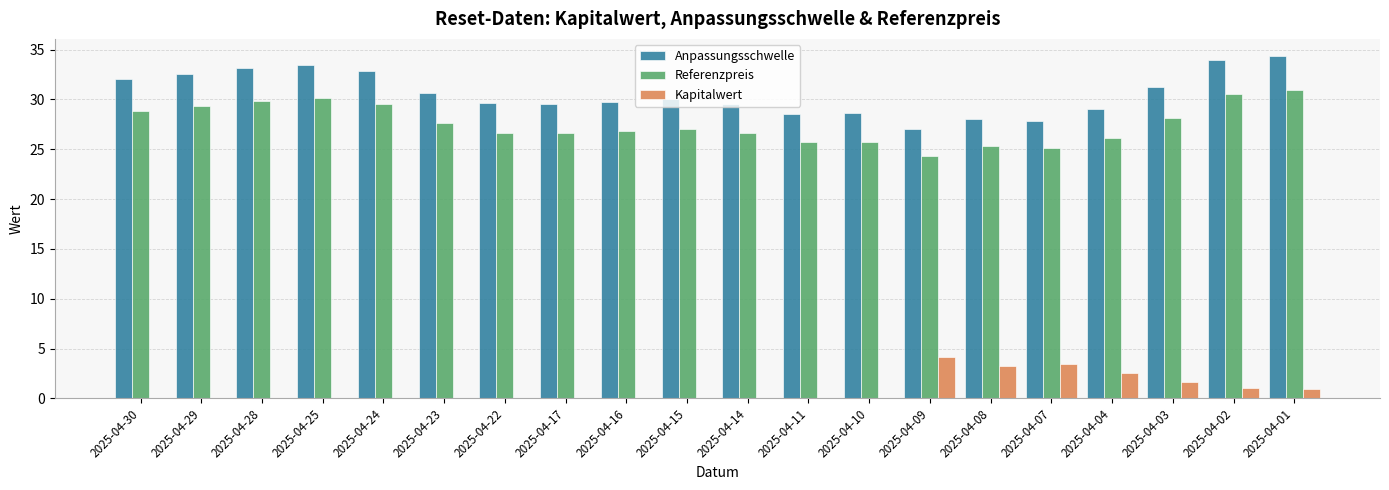

What is the average value of the Kapitalwert series?

0.9